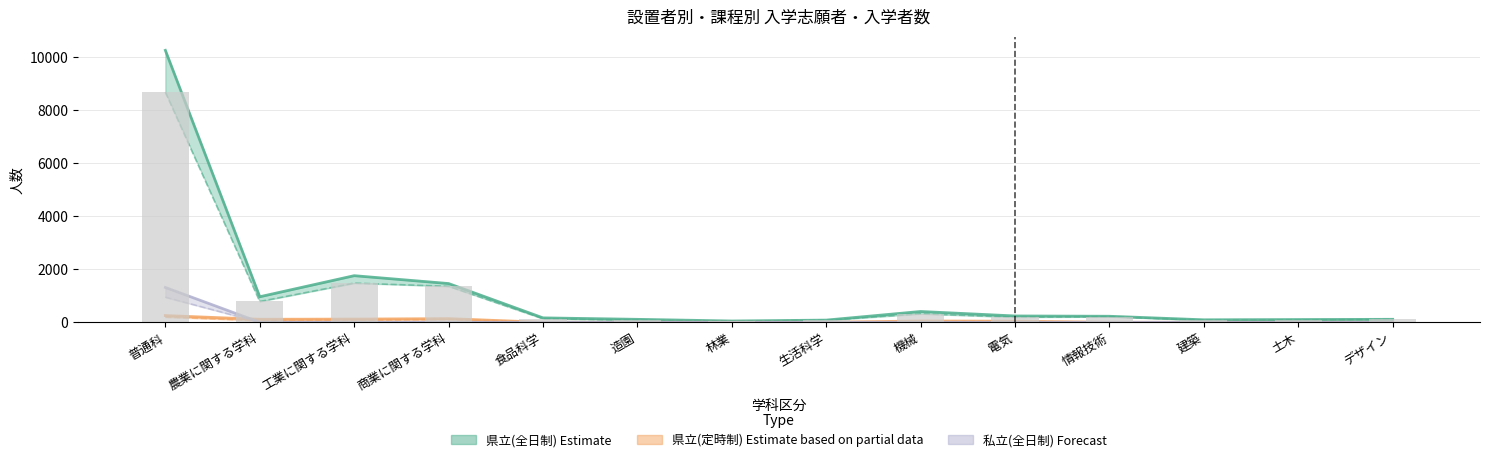

What is the difference between the maximum and minimum values?

8644